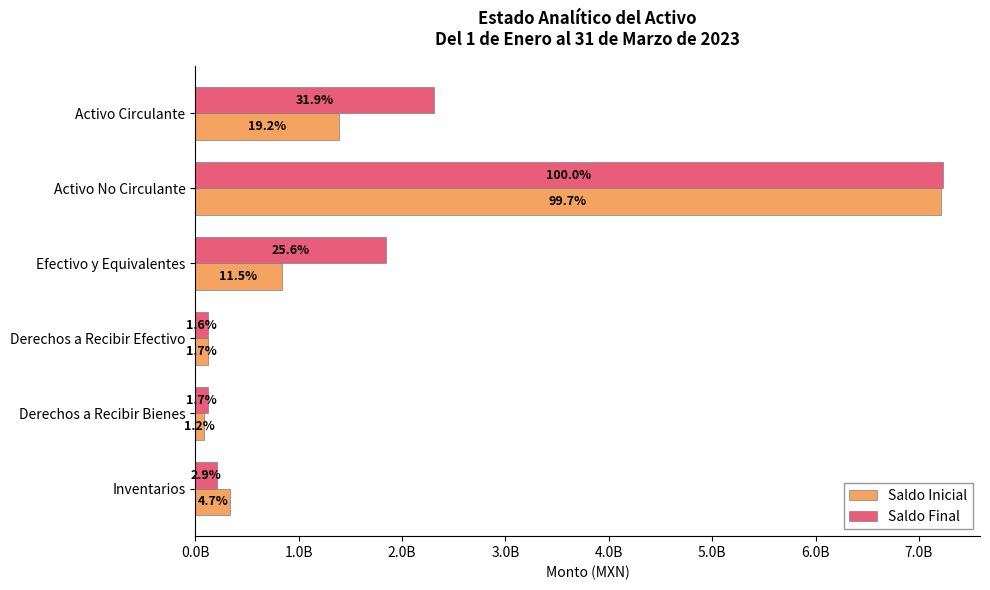

What is the average value of the Saldo Final series?

1972379918.5